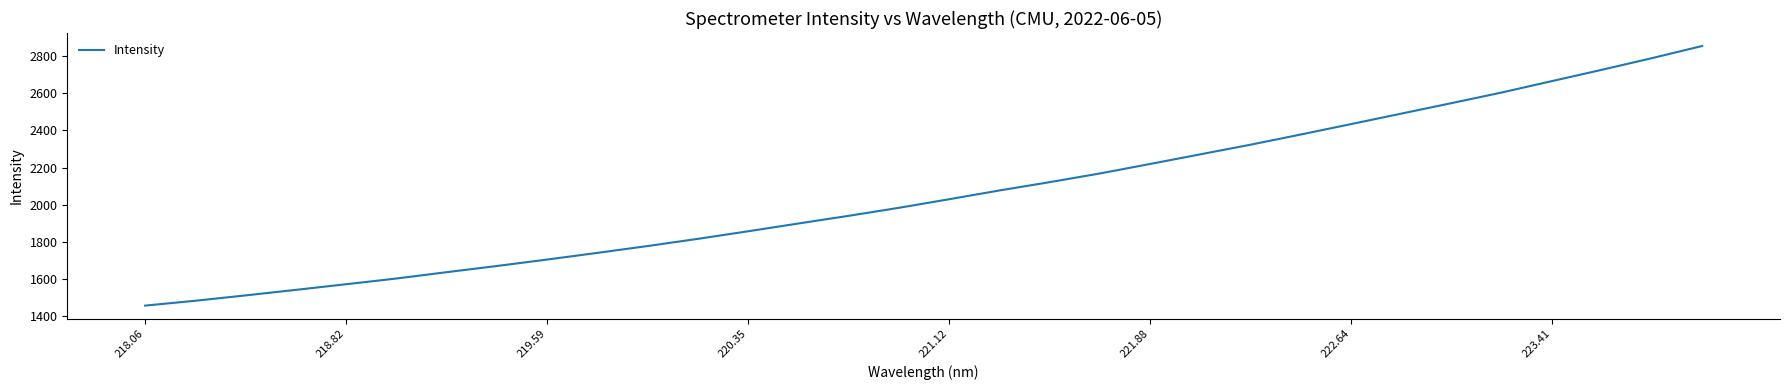

What is the minimum value shown in the chart?

1456.4